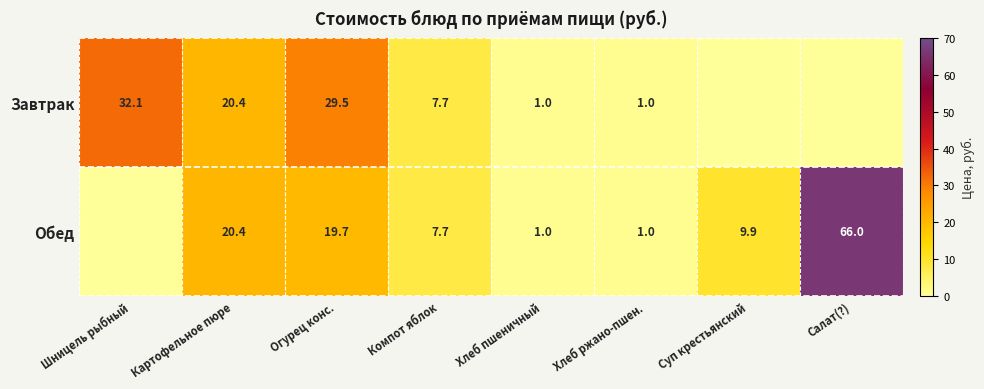

Is the value of Завтрак at Картофельное пюре greater than the value of Обед at Хлеб пшеничный?

Yes